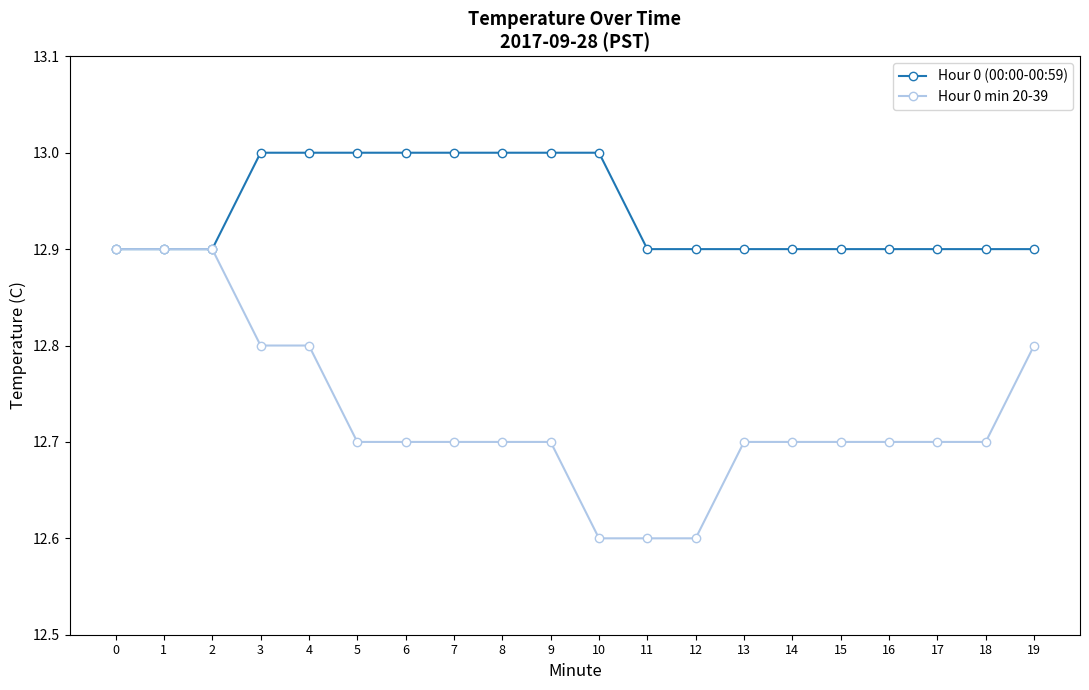

What is the total value across all series at 5?

25.7